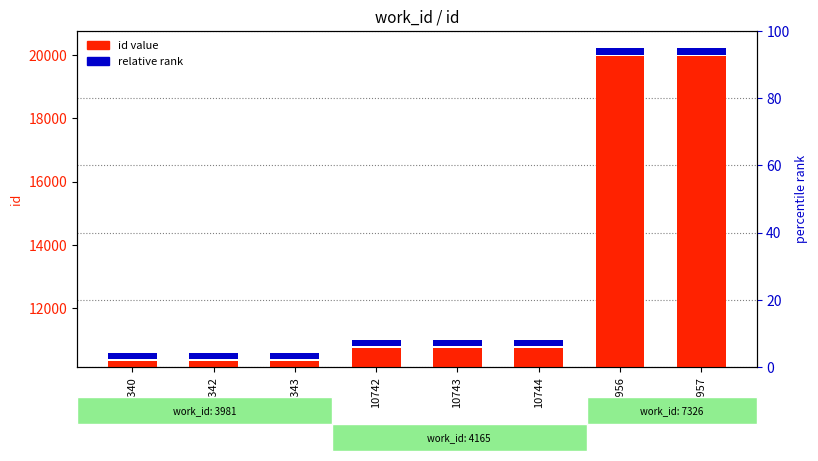

Where is id value nearest to the value 15148?

10744